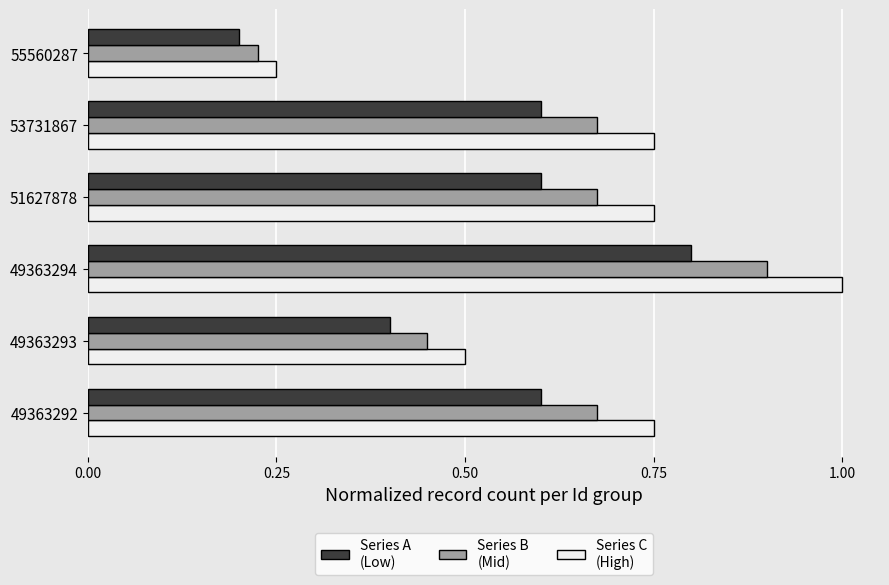

What is the total value across all series at 49363294?

2.7